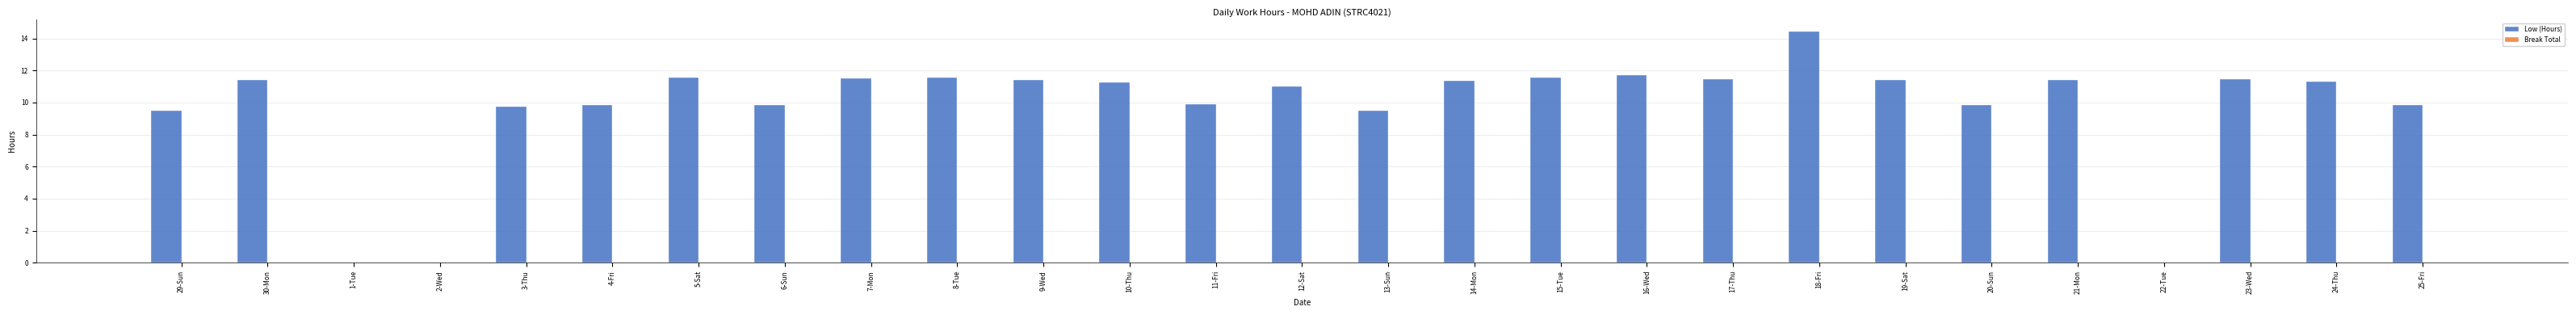

What is the change in value from 1-Tue to 21-Mon?

+11.4